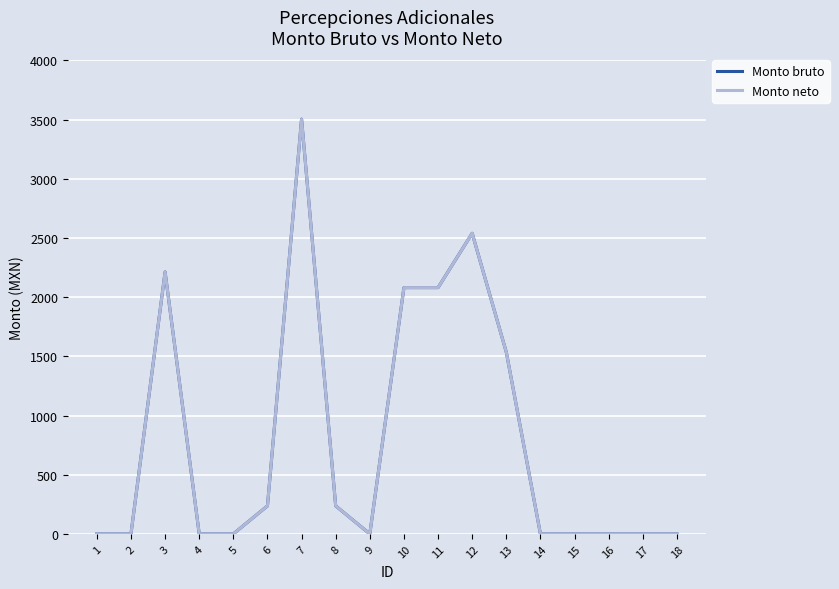

True or false: Monto bruto and Monto neto intersect in this chart.

False